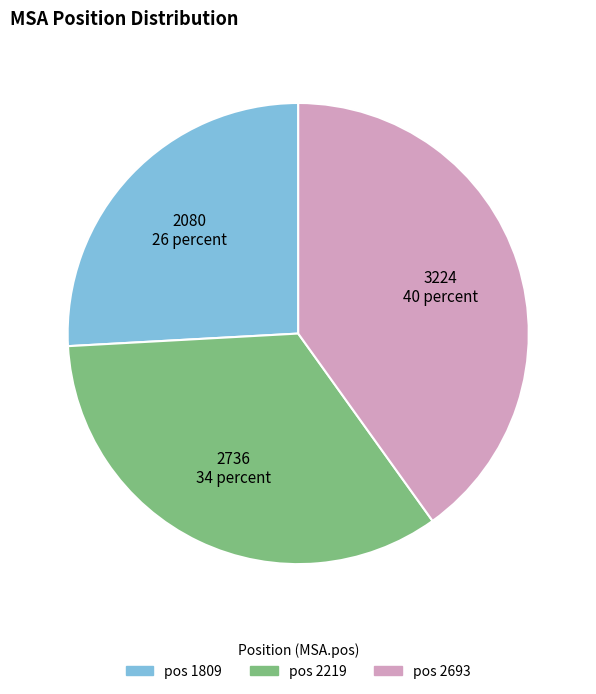

Does any single category account for the majority?

No